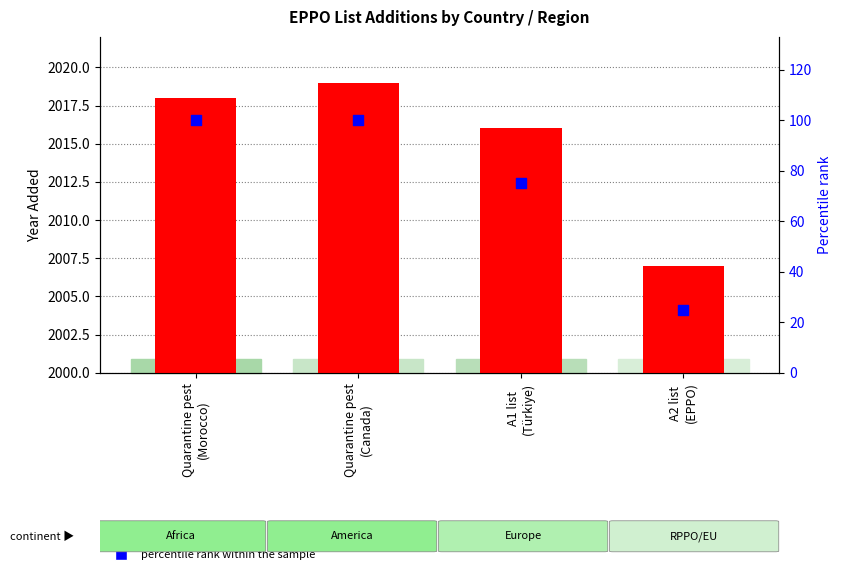

Which series has the largest total across all categories?

yr_add